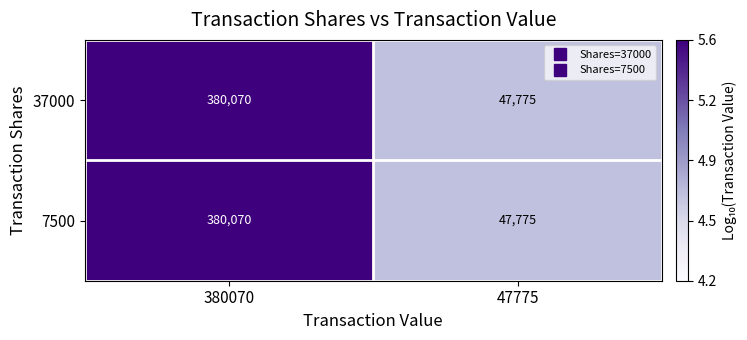

Read the 37000 value at 47775, to the nearest 10.

47780